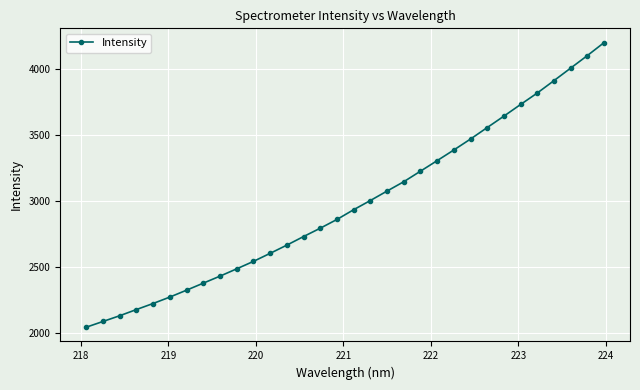

What is the value of the 7th point from the left?

2322.5